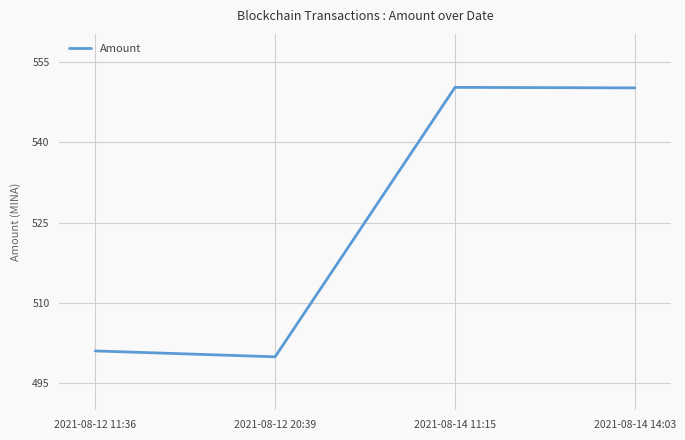

Does the chart have visible grid lines?

Yes